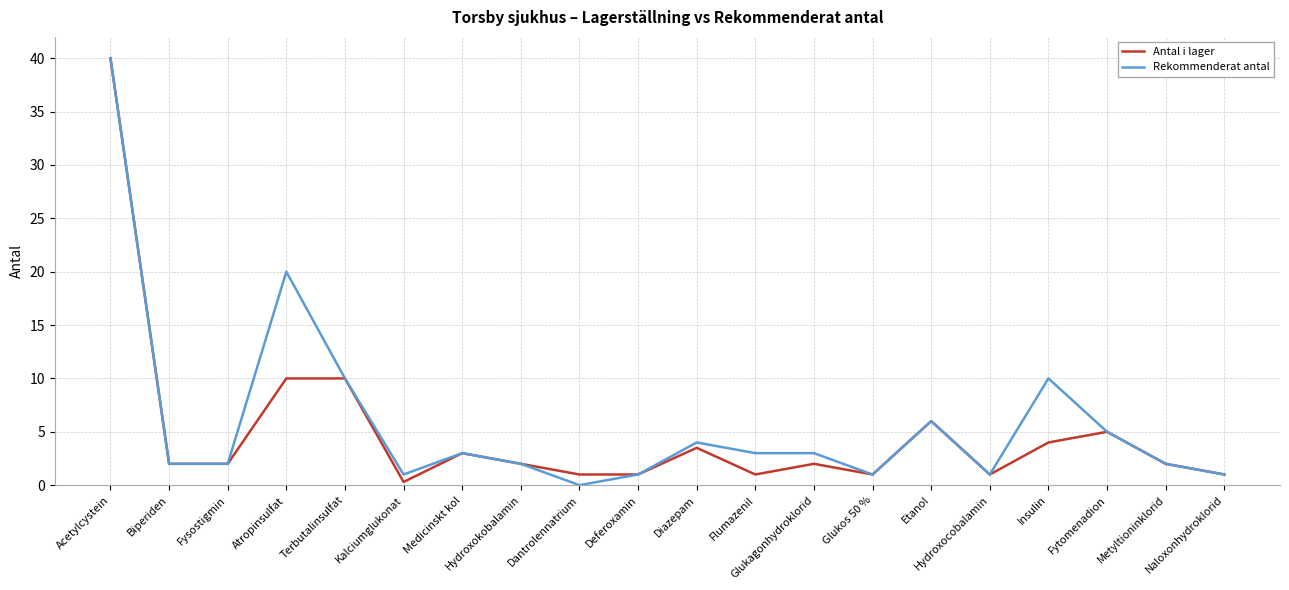

At how many categories does at least one series exceed 33?

1